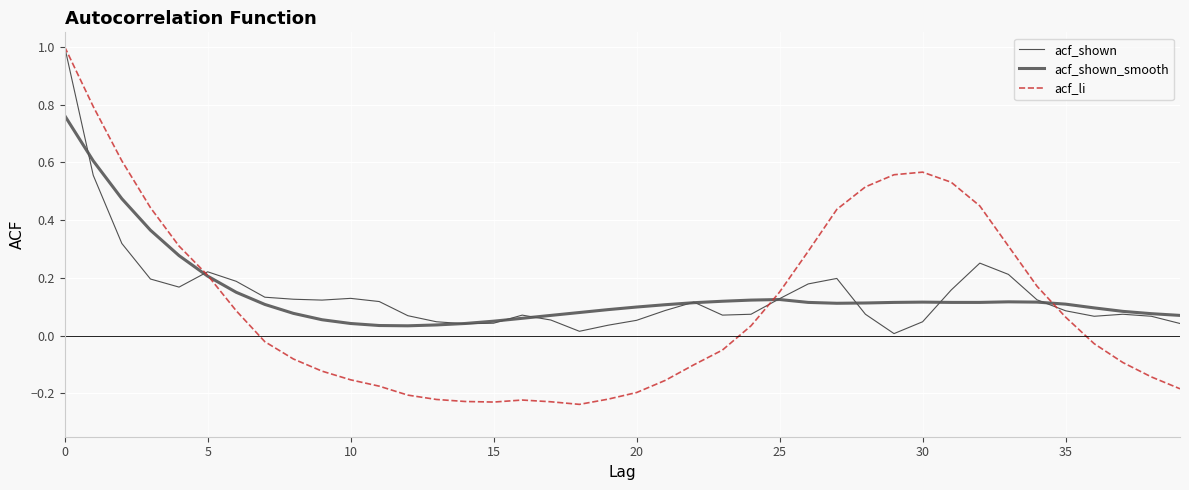

In acf_shown, how many points are higher than both neighbors (excluding endpoints)?

7